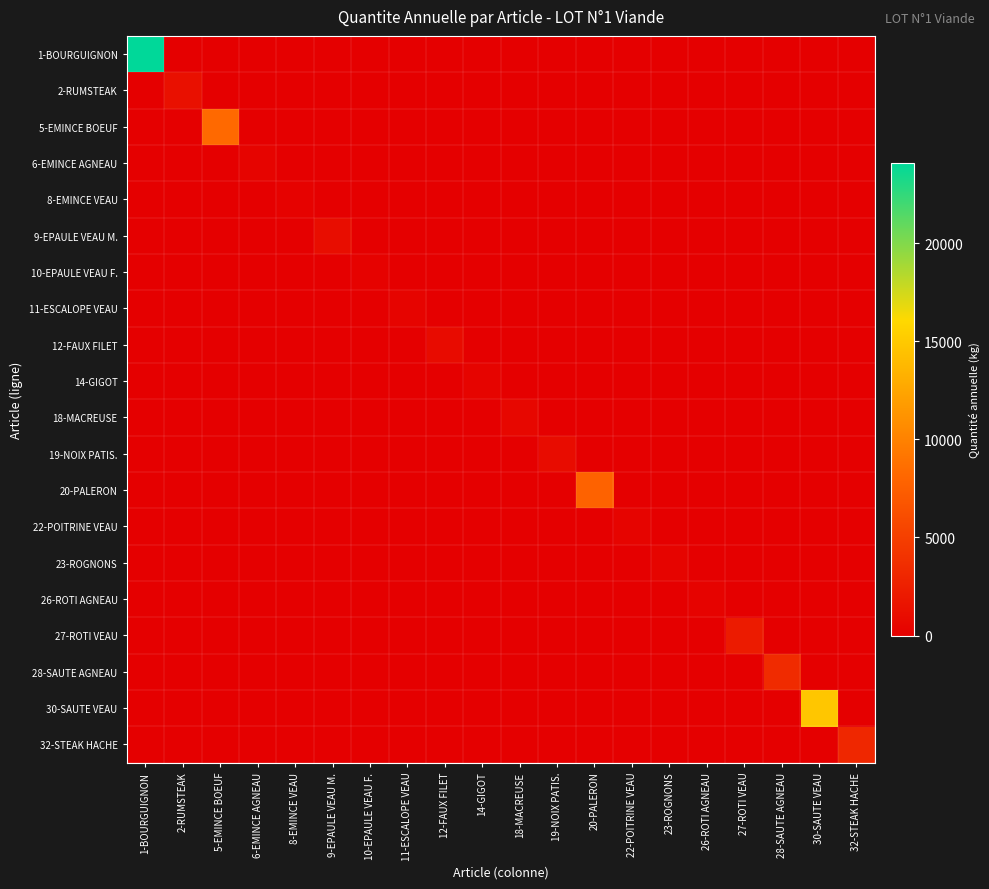

Reading right to left, what are all the values shown in this chart?

1-BOURGUIGNON: 32-STEAK HACHE=0	30-SAUTE VEAU=0	28-SAUTE AGNEAU=0	27-ROTI VEAU=0	26-ROTI AGNEAU=0	23-ROGNONS=0	22-POITRINE VEAU=0	20-PALERON=0	19-NOIX PATIS.=0	18-MACREUSE=0	14-GIGOT=0	12-FAUX FILET=0	11-ESCALOPE VEAU=0	10-EPAULE VEAU F.=0	9-EPAULE VEAU M.=0	8-EMINCE VEAU=0	6-EMINCE AGNEAU=0	5-EMINCE BOEUF=0	2-RUMSTEAK=0	1-BOURGUIGNON=24085
2-RUMSTEAK: 32-STEAK HACHE=0	30-SAUTE VEAU=0	28-SAUTE AGNEAU=0	27-ROTI VEAU=0	26-ROTI AGNEAU=0	23-ROGNONS=0	22-POITRINE VEAU=0	20-PALERON=0	19-NOIX PATIS.=0	18-MACREUSE=0	14-GIGOT=0	12-FAUX FILET=0	11-ESCALOPE VEAU=0	10-EPAULE VEAU F.=0	9-EPAULE VEAU M.=0	8-EMINCE VEAU=0	6-EMINCE AGNEAU=0	5-EMINCE BOEUF=0	2-RUMSTEAK=1314	1-BOURGUIGNON=0
5-EMINCE BOEUF: 32-STEAK HACHE=0	30-SAUTE VEAU=0	28-SAUTE AGNEAU=0	27-ROTI VEAU=0	26-ROTI AGNEAU=0	23-ROGNONS=0	22-POITRINE VEAU=0	20-PALERON=0	19-NOIX PATIS.=0	18-MACREUSE=0	14-GIGOT=0	12-FAUX FILET=0	11-ESCALOPE VEAU=0	10-EPAULE VEAU F.=0	9-EPAULE VEAU M.=0	8-EMINCE VEAU=0	6-EMINCE AGNEAU=0	5-EMINCE BOEUF=8308	2-RUMSTEAK=0	1-BOURGUIGNON=0
6-EMINCE AGNEAU: 32-STEAK HACHE=0	30-SAUTE VEAU=0	28-SAUTE AGNEAU=0	27-ROTI VEAU=0	26-ROTI AGNEAU=0	23-ROGNONS=0	22-POITRINE VEAU=0	20-PALERON=0	19-NOIX PATIS.=0	18-MACREUSE=0	14-GIGOT=0	12-FAUX FILET=0	11-ESCALOPE VEAU=0	10-EPAULE VEAU F.=0	9-EPAULE VEAU M.=0	8-EMINCE VEAU=0	6-EMINCE AGNEAU=350	5-EMINCE BOEUF=0	2-RUMSTEAK=0	1-BOURGUIGNON=0
8-EMINCE VEAU: 32-STEAK HACHE=0	30-SAUTE VEAU=0	28-SAUTE AGNEAU=0	27-ROTI VEAU=0	26-ROTI AGNEAU=0	23-ROGNONS=0	22-POITRINE VEAU=0	20-PALERON=0	19-NOIX PATIS.=0	18-MACREUSE=0	14-GIGOT=0	12-FAUX FILET=0	11-ESCALOPE VEAU=0	10-EPAULE VEAU F.=0	9-EPAULE VEAU M.=0	8-EMINCE VEAU=240	6-EMINCE AGNEAU=0	5-EMINCE BOEUF=0	2-RUMSTEAK=0	1-BOURGUIGNON=0
9-EPAULE VEAU M.: 32-STEAK HACHE=0	30-SAUTE VEAU=0	28-SAUTE AGNEAU=0	27-ROTI VEAU=0	26-ROTI AGNEAU=0	23-ROGNONS=0	22-POITRINE VEAU=0	20-PALERON=0	19-NOIX PATIS.=0	18-MACREUSE=0	14-GIGOT=0	12-FAUX FILET=0	11-ESCALOPE VEAU=0	10-EPAULE VEAU F.=0	9-EPAULE VEAU M.=1050	8-EMINCE VEAU=0	6-EMINCE AGNEAU=0	5-EMINCE BOEUF=0	2-RUMSTEAK=0	1-BOURGUIGNON=0
10-EPAULE VEAU F.: 32-STEAK HACHE=0	30-SAUTE VEAU=0	28-SAUTE AGNEAU=0	27-ROTI VEAU=0	26-ROTI AGNEAU=0	23-ROGNONS=0	22-POITRINE VEAU=0	20-PALERON=0	19-NOIX PATIS.=0	18-MACREUSE=0	14-GIGOT=0	12-FAUX FILET=0	11-ESCALOPE VEAU=0	10-EPAULE VEAU F.=195	9-EPAULE VEAU M.=0	8-EMINCE VEAU=0	6-EMINCE AGNEAU=0	5-EMINCE BOEUF=0	2-RUMSTEAK=0	1-BOURGUIGNON=0
11-ESCALOPE VEAU: 32-STEAK HACHE=0	30-SAUTE VEAU=0	28-SAUTE AGNEAU=0	27-ROTI VEAU=0	26-ROTI AGNEAU=0	23-ROGNONS=0	22-POITRINE VEAU=0	20-PALERON=0	19-NOIX PATIS.=0	18-MACREUSE=0	14-GIGOT=0	12-FAUX FILET=0	11-ESCALOPE VEAU=396	10-EPAULE VEAU F.=0	9-EPAULE VEAU M.=0	8-EMINCE VEAU=0	6-EMINCE AGNEAU=0	5-EMINCE BOEUF=0	2-RUMSTEAK=0	1-BOURGUIGNON=0
12-FAUX FILET: 32-STEAK HACHE=0	30-SAUTE VEAU=0	28-SAUTE AGNEAU=0	27-ROTI VEAU=0	26-ROTI AGNEAU=0	23-ROGNONS=0	22-POITRINE VEAU=0	20-PALERON=0	19-NOIX PATIS.=0	18-MACREUSE=0	14-GIGOT=0	12-FAUX FILET=900	11-ESCALOPE VEAU=0	10-EPAULE VEAU F.=0	9-EPAULE VEAU M.=0	8-EMINCE VEAU=0	6-EMINCE AGNEAU=0	5-EMINCE BOEUF=0	2-RUMSTEAK=0	1-BOURGUIGNON=0
14-GIGOT: 32-STEAK HACHE=0	30-SAUTE VEAU=0	28-SAUTE AGNEAU=0	27-ROTI VEAU=0	26-ROTI AGNEAU=0	23-ROGNONS=0	22-POITRINE VEAU=0	20-PALERON=0	19-NOIX PATIS.=0	18-MACREUSE=0	14-GIGOT=370	12-FAUX FILET=0	11-ESCALOPE VEAU=0	10-EPAULE VEAU F.=0	9-EPAULE VEAU M.=0	8-EMINCE VEAU=0	6-EMINCE AGNEAU=0	5-EMINCE BOEUF=0	2-RUMSTEAK=0	1-BOURGUIGNON=0
18-MACREUSE: 32-STEAK HACHE=0	30-SAUTE VEAU=0	28-SAUTE AGNEAU=0	27-ROTI VEAU=0	26-ROTI AGNEAU=0	23-ROGNONS=0	22-POITRINE VEAU=0	20-PALERON=0	19-NOIX PATIS.=0	18-MACREUSE=610	14-GIGOT=0	12-FAUX FILET=0	11-ESCALOPE VEAU=0	10-EPAULE VEAU F.=0	9-EPAULE VEAU M.=0	8-EMINCE VEAU=0	6-EMINCE AGNEAU=0	5-EMINCE BOEUF=0	2-RUMSTEAK=0	1-BOURGUIGNON=0
19-NOIX PATIS.: 32-STEAK HACHE=0	30-SAUTE VEAU=0	28-SAUTE AGNEAU=0	27-ROTI VEAU=0	26-ROTI AGNEAU=0	23-ROGNONS=0	22-POITRINE VEAU=0	20-PALERON=0	19-NOIX PATIS.=1010	18-MACREUSE=0	14-GIGOT=0	12-FAUX FILET=0	11-ESCALOPE VEAU=0	10-EPAULE VEAU F.=0	9-EPAULE VEAU M.=0	8-EMINCE VEAU=0	6-EMINCE AGNEAU=0	5-EMINCE BOEUF=0	2-RUMSTEAK=0	1-BOURGUIGNON=0
20-PALERON: 32-STEAK HACHE=0	30-SAUTE VEAU=0	28-SAUTE AGNEAU=0	27-ROTI VEAU=0	26-ROTI AGNEAU=0	23-ROGNONS=0	22-POITRINE VEAU=0	20-PALERON=7808	19-NOIX PATIS.=0	18-MACREUSE=0	14-GIGOT=0	12-FAUX FILET=0	11-ESCALOPE VEAU=0	10-EPAULE VEAU F.=0	9-EPAULE VEAU M.=0	8-EMINCE VEAU=0	6-EMINCE AGNEAU=0	5-EMINCE BOEUF=0	2-RUMSTEAK=0	1-BOURGUIGNON=0
22-POITRINE VEAU: 32-STEAK HACHE=0	30-SAUTE VEAU=0	28-SAUTE AGNEAU=0	27-ROTI VEAU=0	26-ROTI AGNEAU=0	23-ROGNONS=0	22-POITRINE VEAU=395	20-PALERON=0	19-NOIX PATIS.=0	18-MACREUSE=0	14-GIGOT=0	12-FAUX FILET=0	11-ESCALOPE VEAU=0	10-EPAULE VEAU F.=0	9-EPAULE VEAU M.=0	8-EMINCE VEAU=0	6-EMINCE AGNEAU=0	5-EMINCE BOEUF=0	2-RUMSTEAK=0	1-BOURGUIGNON=0
23-ROGNONS: 32-STEAK HACHE=0	30-SAUTE VEAU=0	28-SAUTE AGNEAU=0	27-ROTI VEAU=0	26-ROTI AGNEAU=0	23-ROGNONS=390	22-POITRINE VEAU=0	20-PALERON=0	19-NOIX PATIS.=0	18-MACREUSE=0	14-GIGOT=0	12-FAUX FILET=0	11-ESCALOPE VEAU=0	10-EPAULE VEAU F.=0	9-EPAULE VEAU M.=0	8-EMINCE VEAU=0	6-EMINCE AGNEAU=0	5-EMINCE BOEUF=0	2-RUMSTEAK=0	1-BOURGUIGNON=0
26-ROTI AGNEAU: 32-STEAK HACHE=0	30-SAUTE VEAU=0	28-SAUTE AGNEAU=0	27-ROTI VEAU=0	26-ROTI AGNEAU=299	23-ROGNONS=0	22-POITRINE VEAU=0	20-PALERON=0	19-NOIX PATIS.=0	18-MACREUSE=0	14-GIGOT=0	12-FAUX FILET=0	11-ESCALOPE VEAU=0	10-EPAULE VEAU F.=0	9-EPAULE VEAU M.=0	8-EMINCE VEAU=0	6-EMINCE AGNEAU=0	5-EMINCE BOEUF=0	2-RUMSTEAK=0	1-BOURGUIGNON=0
27-ROTI VEAU: 32-STEAK HACHE=0	30-SAUTE VEAU=0	28-SAUTE AGNEAU=0	27-ROTI VEAU=2180	26-ROTI AGNEAU=0	23-ROGNONS=0	22-POITRINE VEAU=0	20-PALERON=0	19-NOIX PATIS.=0	18-MACREUSE=0	14-GIGOT=0	12-FAUX FILET=0	11-ESCALOPE VEAU=0	10-EPAULE VEAU F.=0	9-EPAULE VEAU M.=0	8-EMINCE VEAU=0	6-EMINCE AGNEAU=0	5-EMINCE BOEUF=0	2-RUMSTEAK=0	1-BOURGUIGNON=0
28-SAUTE AGNEAU: 32-STEAK HACHE=0	30-SAUTE VEAU=0	28-SAUTE AGNEAU=3398	27-ROTI VEAU=0	26-ROTI AGNEAU=0	23-ROGNONS=0	22-POITRINE VEAU=0	20-PALERON=0	19-NOIX PATIS.=0	18-MACREUSE=0	14-GIGOT=0	12-FAUX FILET=0	11-ESCALOPE VEAU=0	10-EPAULE VEAU F.=0	9-EPAULE VEAU M.=0	8-EMINCE VEAU=0	6-EMINCE AGNEAU=0	5-EMINCE BOEUF=0	2-RUMSTEAK=0	1-BOURGUIGNON=0
30-SAUTE VEAU: 32-STEAK HACHE=0	30-SAUTE VEAU=14788	28-SAUTE AGNEAU=0	27-ROTI VEAU=0	26-ROTI AGNEAU=0	23-ROGNONS=0	22-POITRINE VEAU=0	20-PALERON=0	19-NOIX PATIS.=0	18-MACREUSE=0	14-GIGOT=0	12-FAUX FILET=0	11-ESCALOPE VEAU=0	10-EPAULE VEAU F.=0	9-EPAULE VEAU M.=0	8-EMINCE VEAU=0	6-EMINCE AGNEAU=0	5-EMINCE BOEUF=0	2-RUMSTEAK=0	1-BOURGUIGNON=0
32-STEAK HACHE: 32-STEAK HACHE=3122	30-SAUTE VEAU=0	28-SAUTE AGNEAU=0	27-ROTI VEAU=0	26-ROTI AGNEAU=0	23-ROGNONS=0	22-POITRINE VEAU=0	20-PALERON=0	19-NOIX PATIS.=0	18-MACREUSE=0	14-GIGOT=0	12-FAUX FILET=0	11-ESCALOPE VEAU=0	10-EPAULE VEAU F.=0	9-EPAULE VEAU M.=0	8-EMINCE VEAU=0	6-EMINCE AGNEAU=0	5-EMINCE BOEUF=0	2-RUMSTEAK=0	1-BOURGUIGNON=0